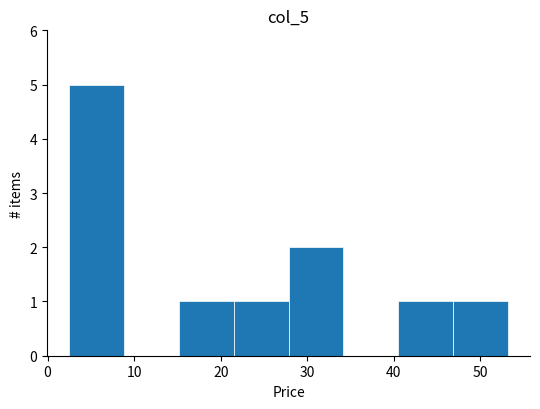

Reading left to right, transcribe this chart: for each bar, give the range it covers on the x-axis and its height. Neither the bar edges nor the heights are printed on the chart, so give them approximately, as read against the axes.

2 to 9: 5
9 to 15: 0
15 to 21: 1
21 to 28: 1
28 to 34: 2
34 to 41: 0
41 to 47: 1
47 to 53: 1